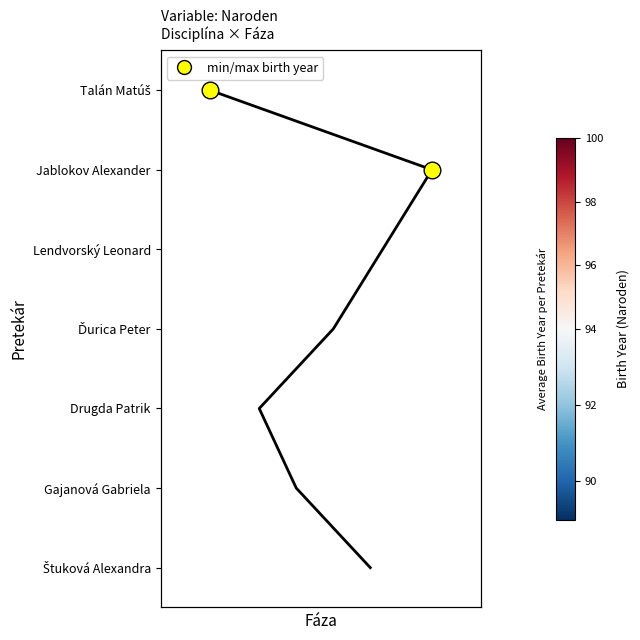

What is the spread (max minus min) of values at 0?

9.0